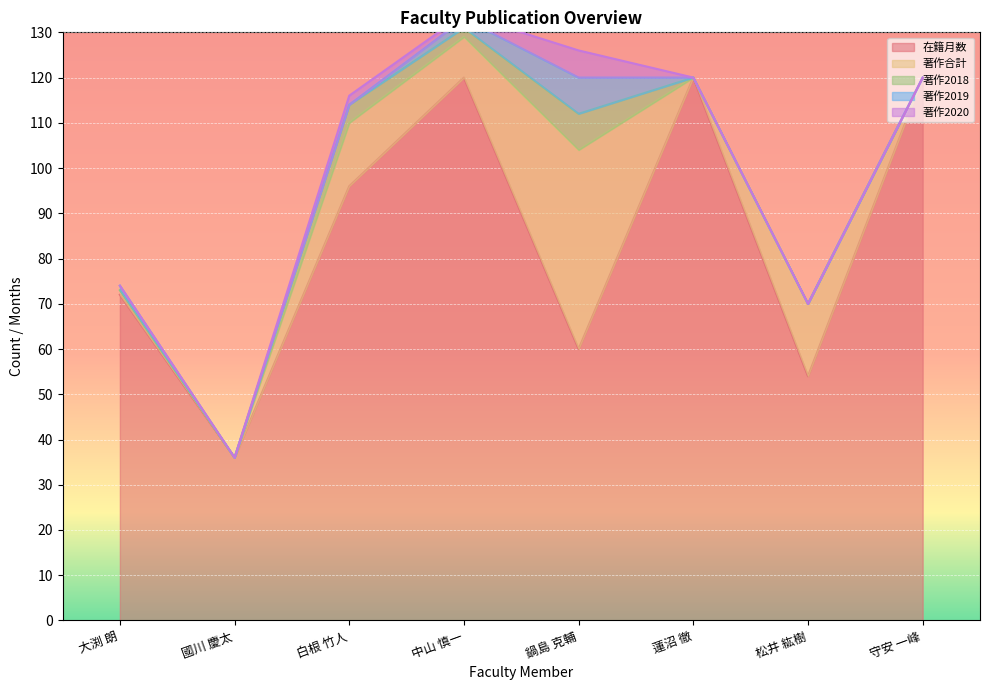

Which category has the lowest value in the 在籍月数 series?

國川 慶太